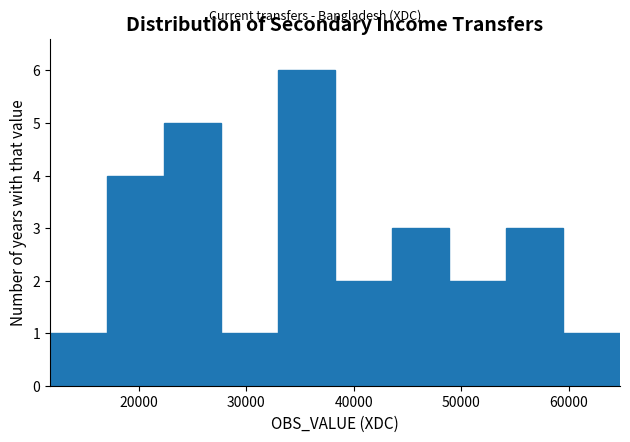

Reading left to right, list every bar in this chart as the range it spans on the x-axis followed by its height. Neither the bar edges nor the heights are printed on the chart, so give them approximately, as read against the axes.

12000 to 17000: 1
17000 to 22000: 4
22000 to 28000: 5
28000 to 33000: 1
33000 to 38000: 6
38000 to 44000: 2
44000 to 49000: 3
49000 to 54000: 2
54000 to 59000: 3
59000 to 65000: 1